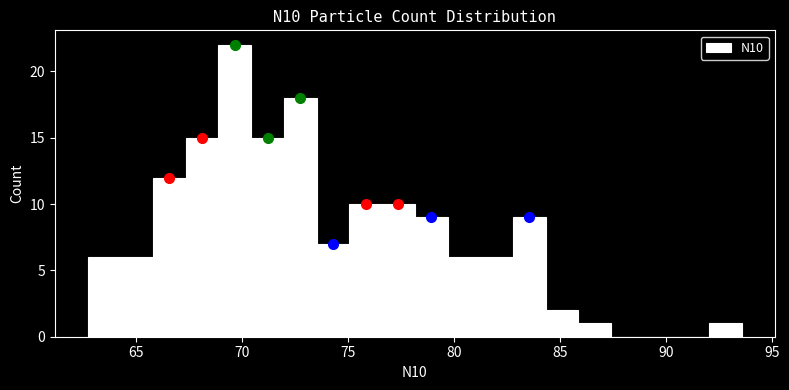

Around what value on the x-axis is the tallest bar? Give the approximate position of its centre, as read against the axis.

69.5